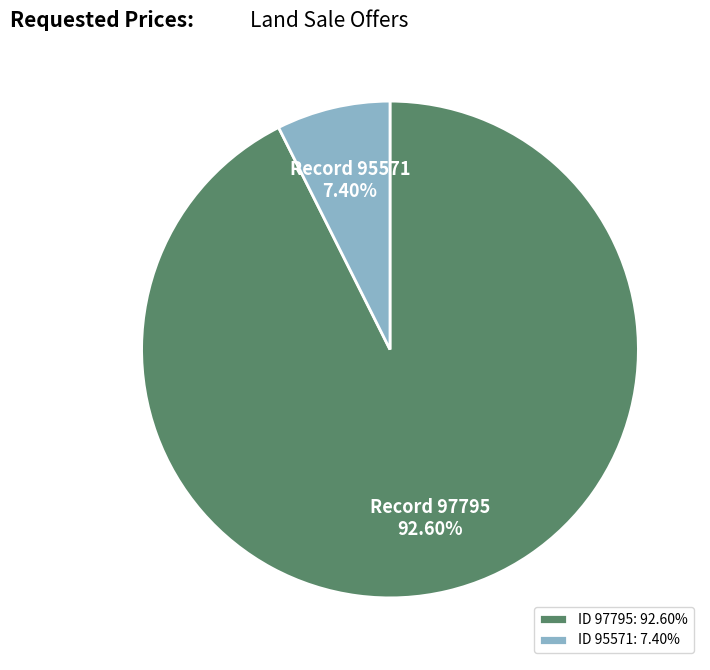

Which slice is the largest?

ID 97795: 92.60%